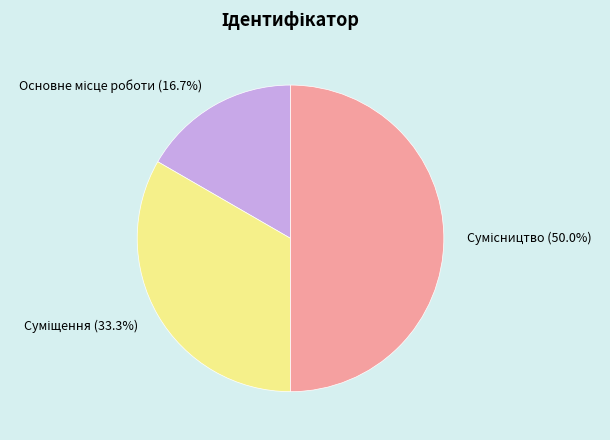

How many slices are in this pie chart?

3